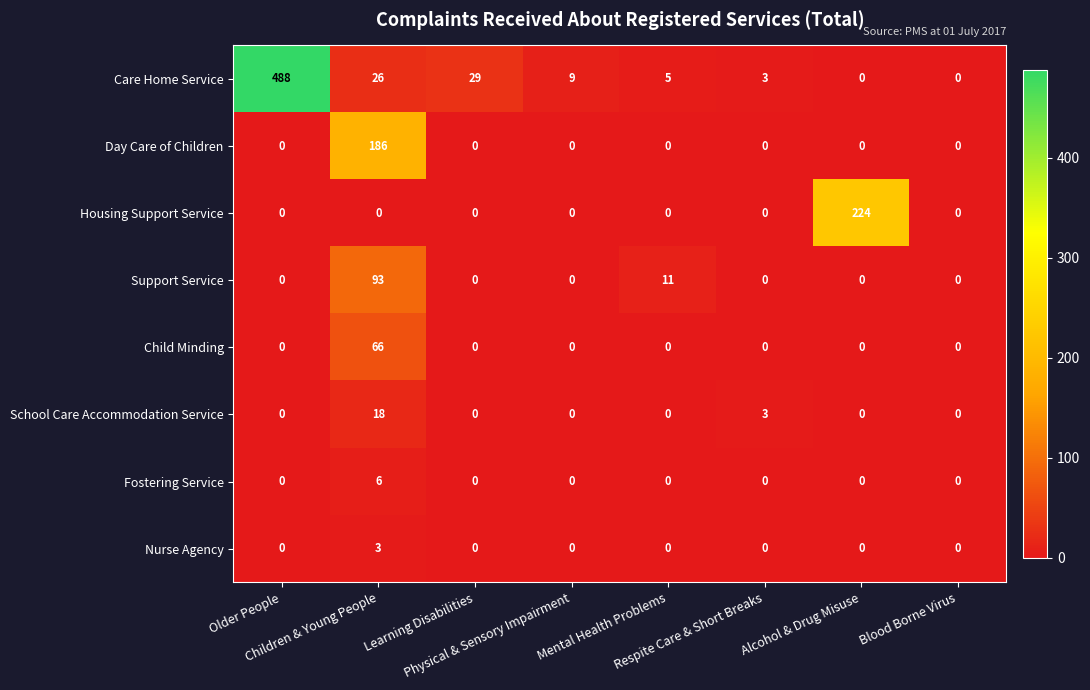

Which series has the largest total across all categories?

Care Home Service